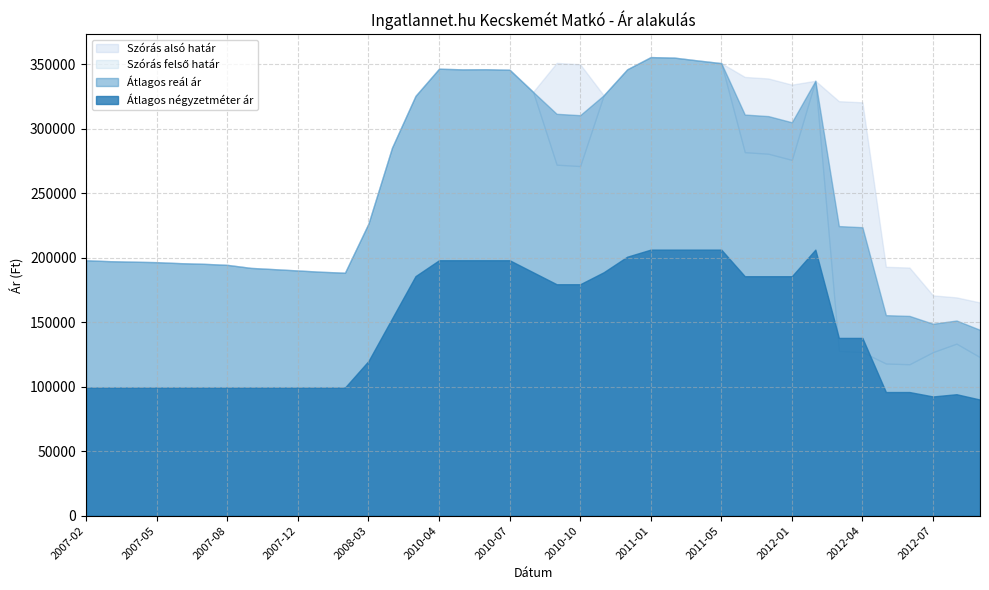

List the series in order of their peak value, lowest first.

Átlagos négyzetméter ár, Szórás alsó határ, Szórás felső határ, Átlagos reál ár